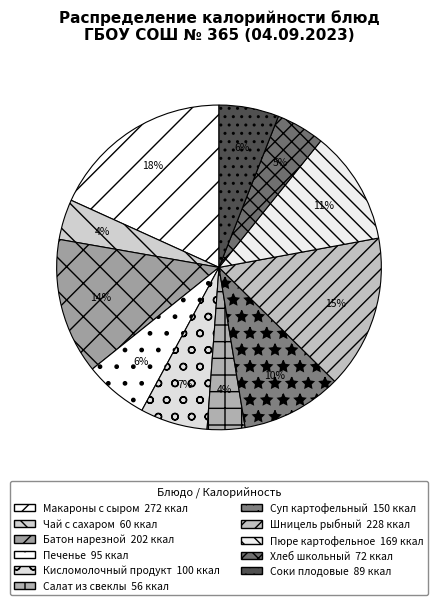

What is the ratio of the value at Соки плодовые to the value at Суп картофельный?

0.6